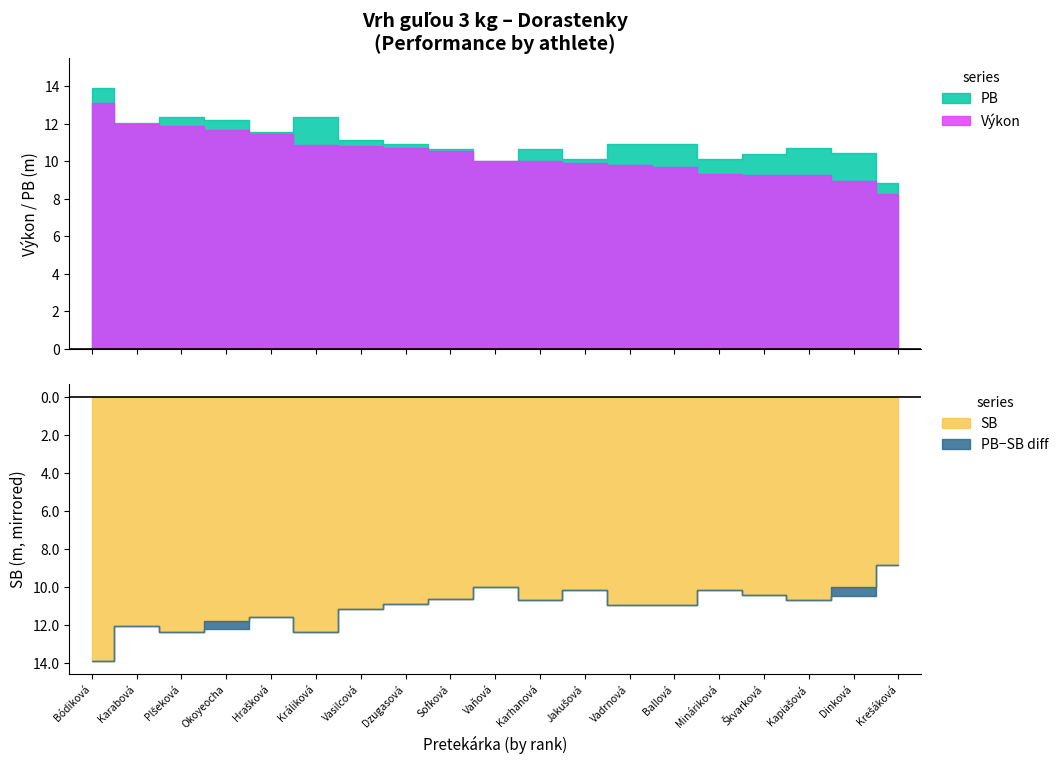

List the series in order of their peak value, highest first.

PB, SB, Výkon